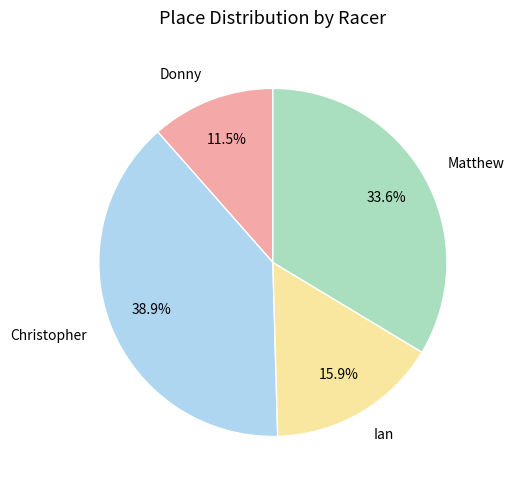

Which slice is the largest?

Christopher